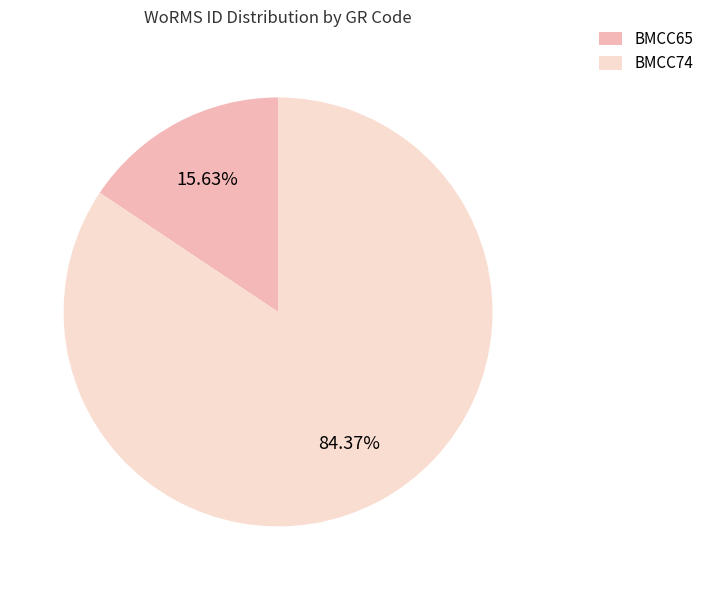

How many slices are in this pie chart?

2